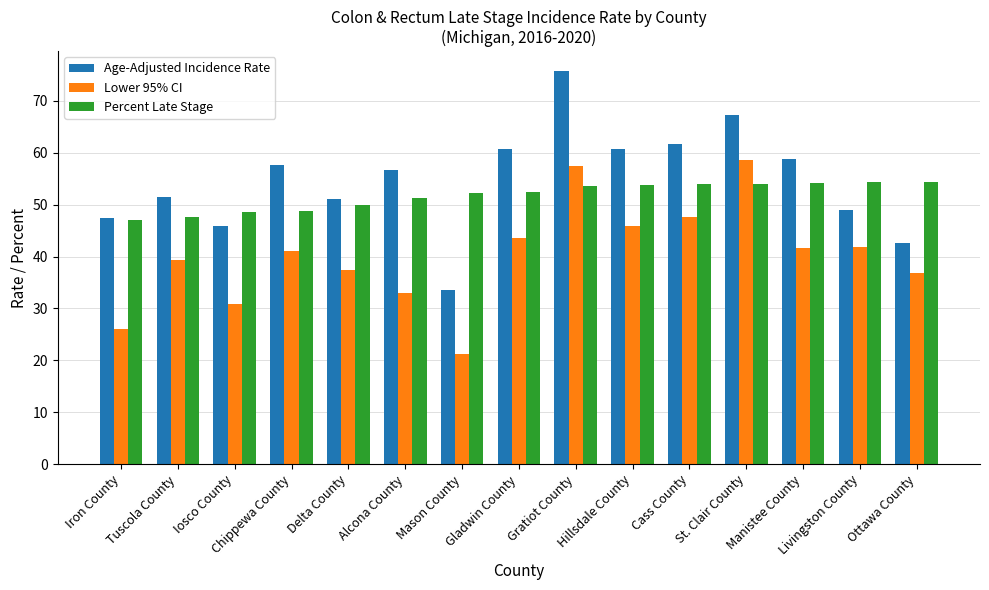

List the series in order of their peak value, highest first.

Age-Adjusted Incidence Rate, Lower 95% CI, Percent Late Stage